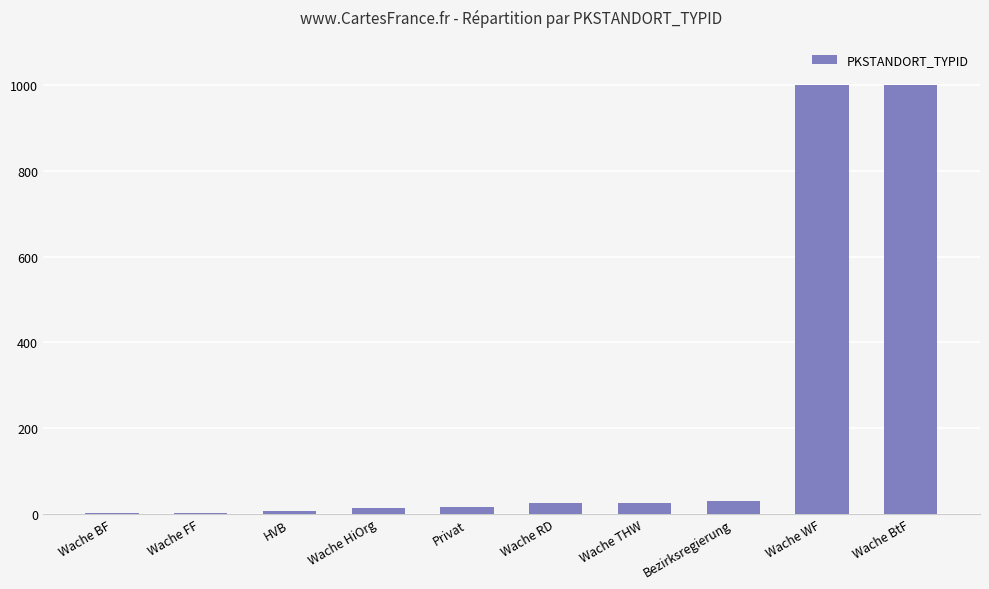

Is it true that the value at Wache BtF is 1562?

False